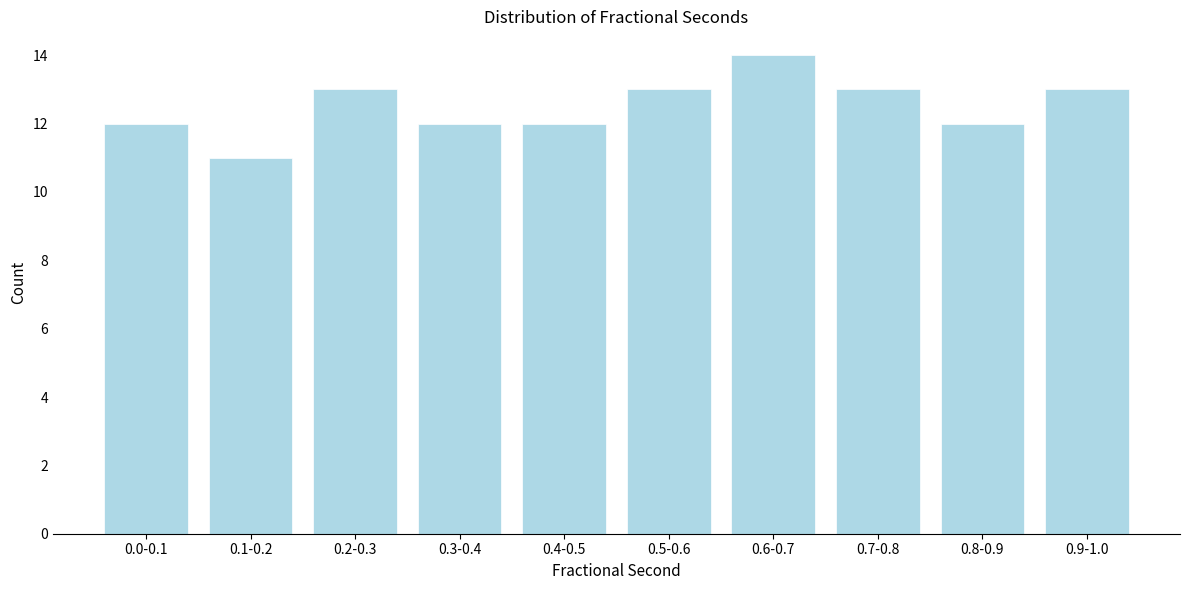

Reading right to left, extract all data points from this chart.

0.9-1.0=13	0.8-0.9=12	0.7-0.8=13	0.6-0.7=14	0.5-0.6=13	0.4-0.5=12	0.3-0.4=12	0.2-0.3=13	0.1-0.2=11	0.0-0.1=12